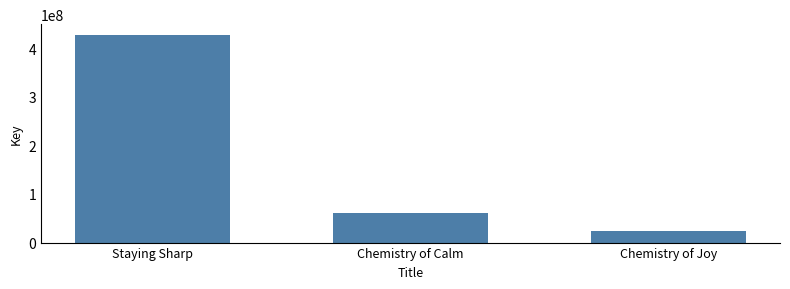

What is the maximum value shown in the chart?

428029222